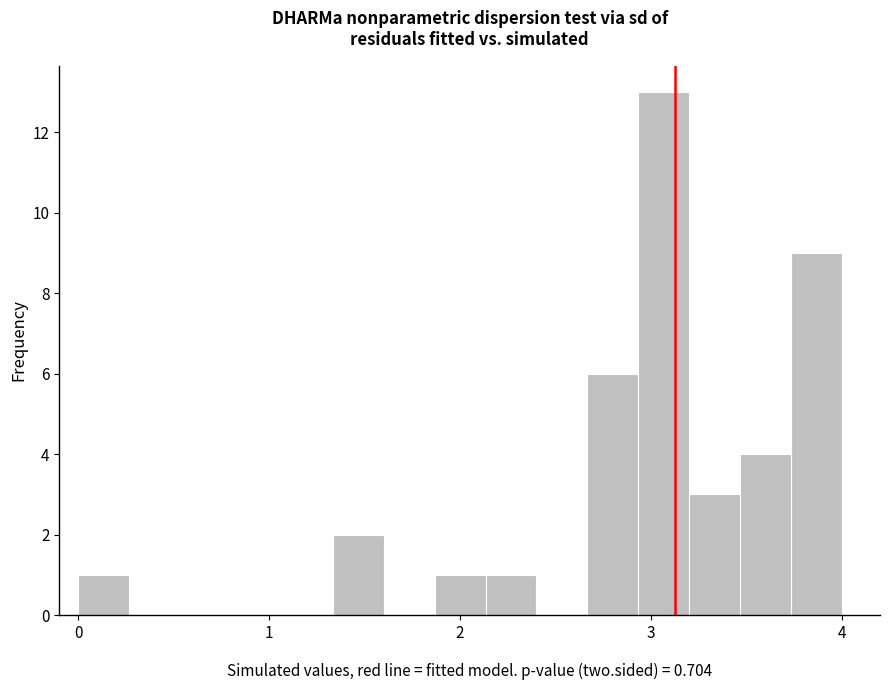

Around what value on the x-axis is the tallest bar? Give the approximate position of its centre, as read against the axis.

3.1